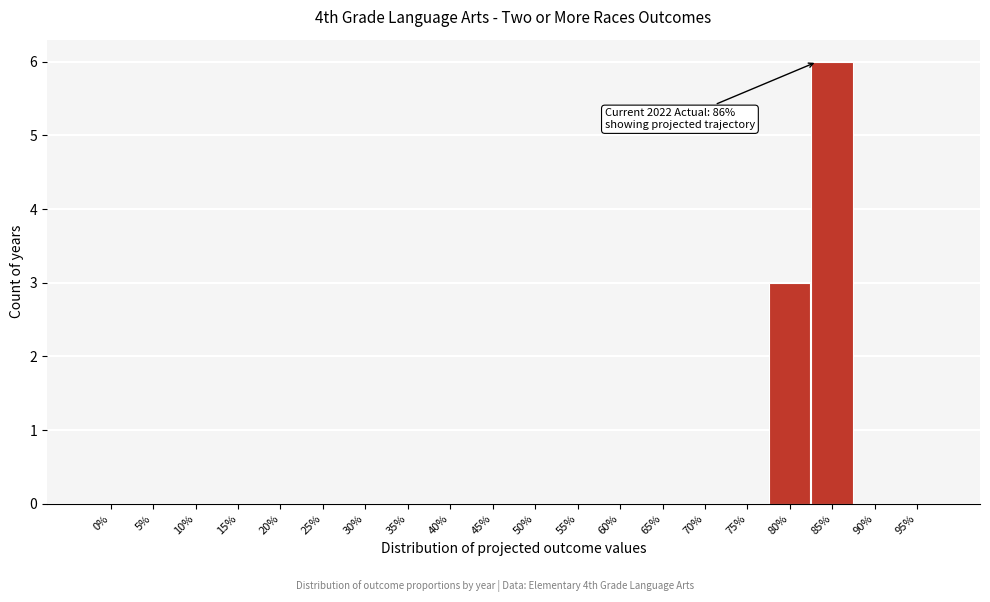

Reading left to right, list all the values displayed in this chart.

0%=0	5%=0	10%=0	15%=0	20%=0	25%=0	30%=0	35%=0	40%=0	45%=0	50%=0	55%=0	60%=0	65%=0	70%=0	75%=0	80%=3	85%=6	90%=0	95%=0